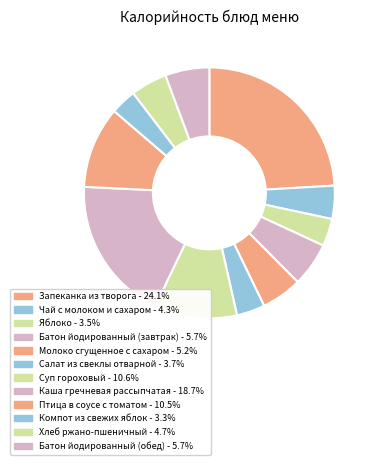

Is the sum of Молоко сгущенное с сахаром and Птица в соусе с томатом greater than half?

No